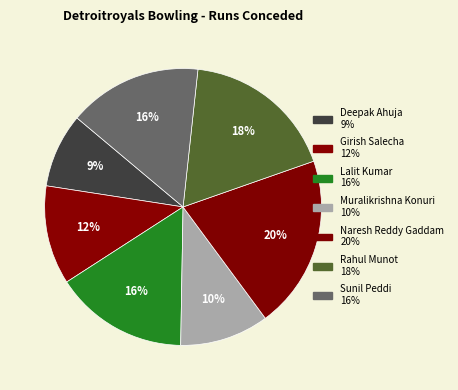

Which slice is the largest?

Naresh Reddy Gaddam